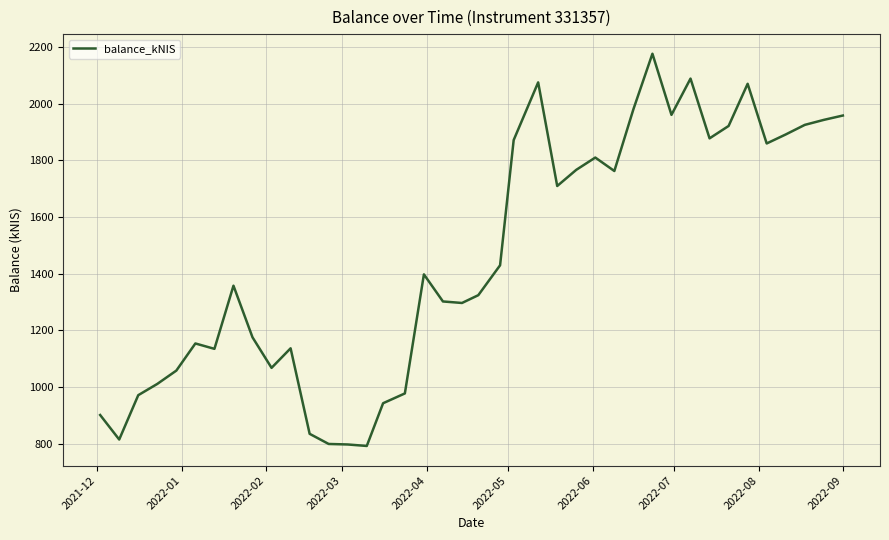

How many series are shown in this chart?

1